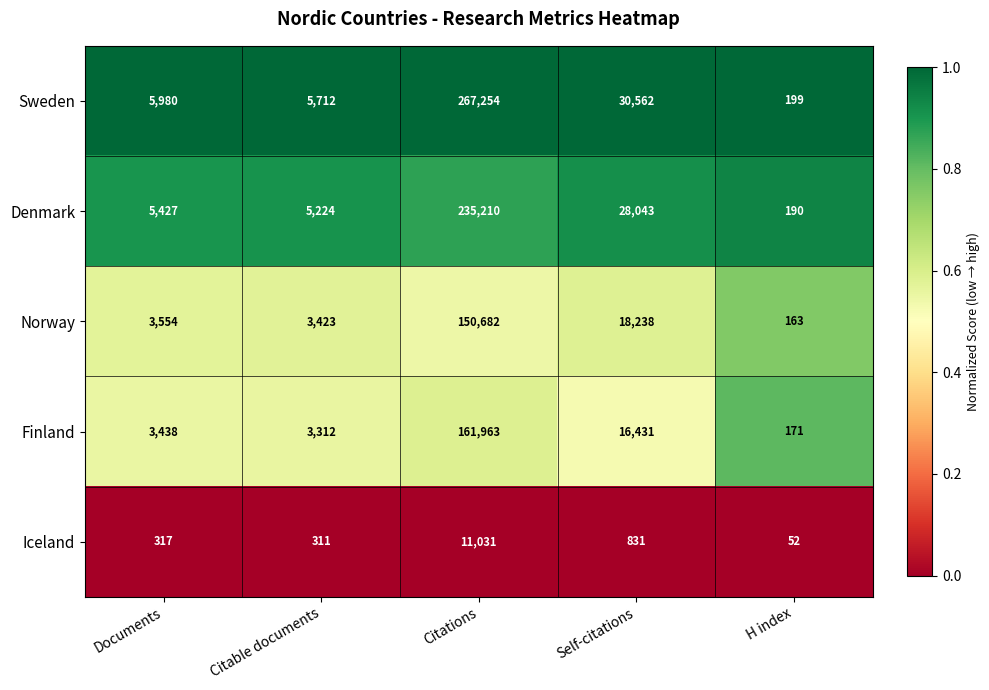

Is it true that Iceland equals 70 at H index?

False